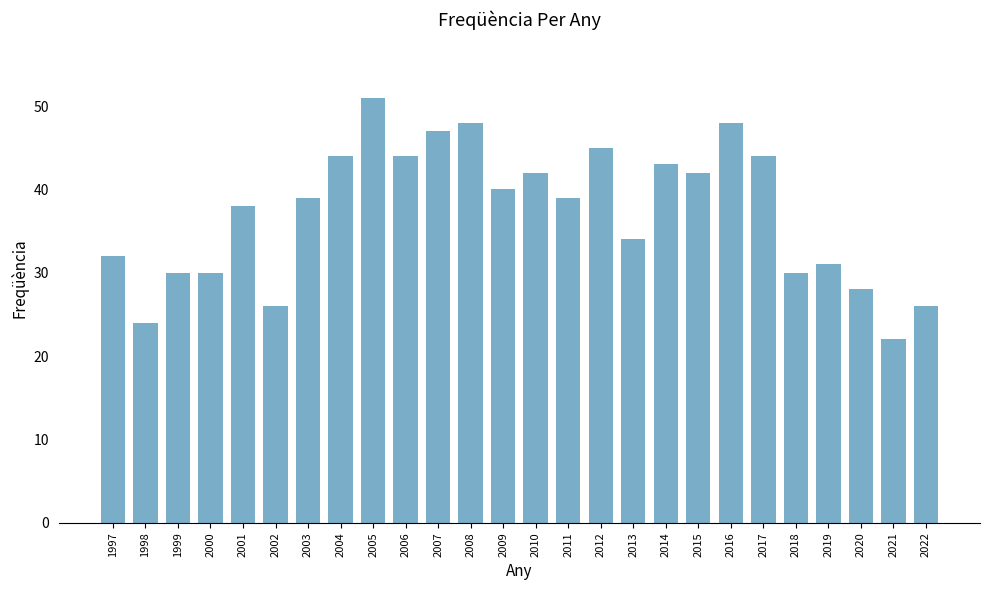

What is the value of the 1st bar from the left?

32